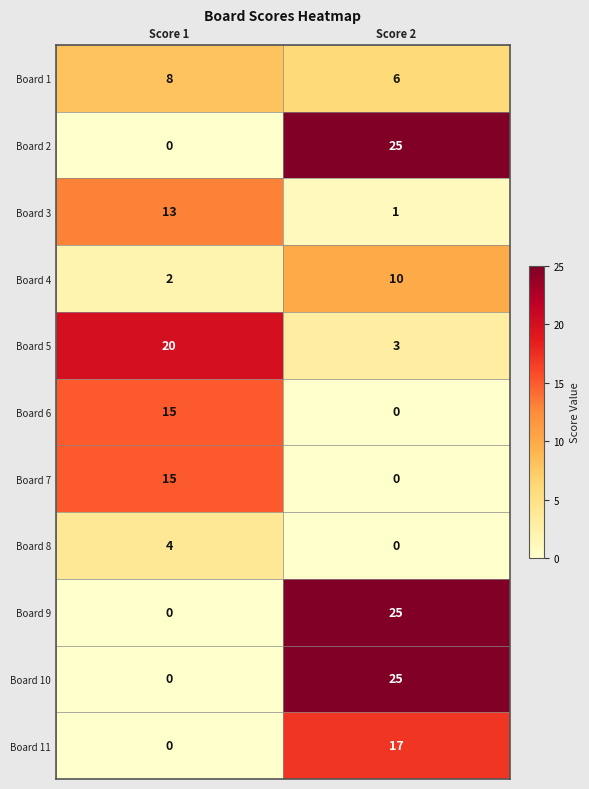

At which category is the sum across all series the highest?

Score 2